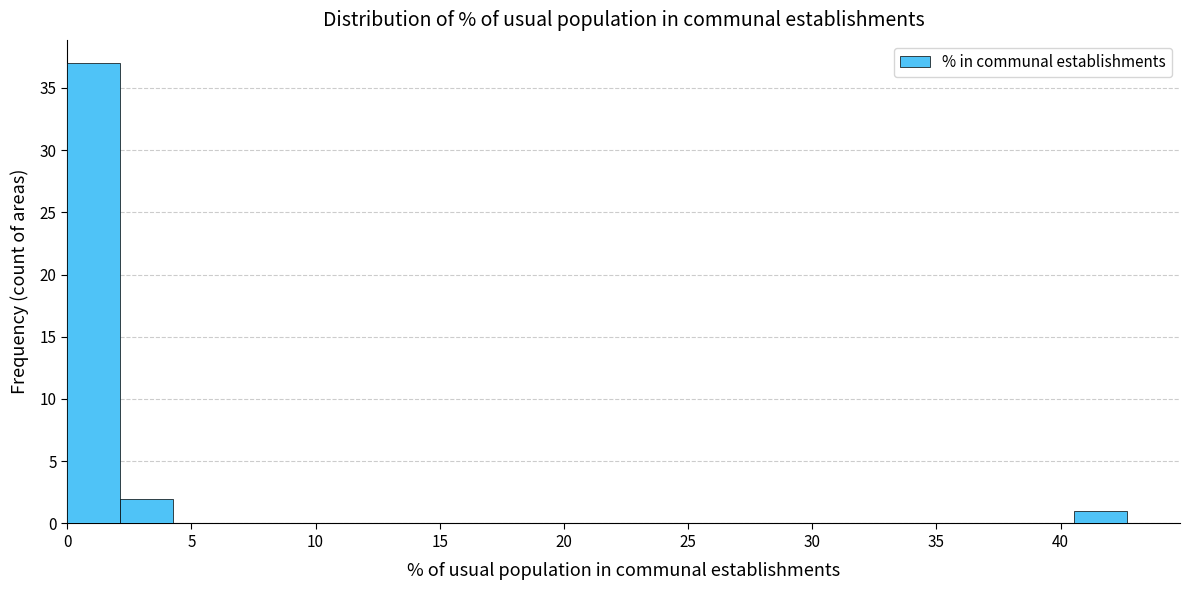

Reading left to right, list every bar in this chart as the range it spans on the x-axis followed by its height. Neither the bar edges nor the heights are printed on the chart, so give them approximately, as read against the axes.

0.0 to 2.0: 37
2.0 to 4.5: 2
4.5 to 6.5: 0
6.5 to 8.5: 0
8.5 to 10.5: 0
10.5 to 13.0: 0
13.0 to 15.0: 0
15.0 to 17.0: 0
17.0 to 19.0: 0
19.0 to 21.5: 0
21.5 to 23.5: 0
23.5 to 25.5: 0
25.5 to 27.5: 0
27.5 to 30.0: 0
30.0 to 32.0: 0
32.0 to 34.0: 0
34.0 to 36.5: 0
36.5 to 38.5: 0
38.5 to 40.5: 0
40.5 to 42.5: 1